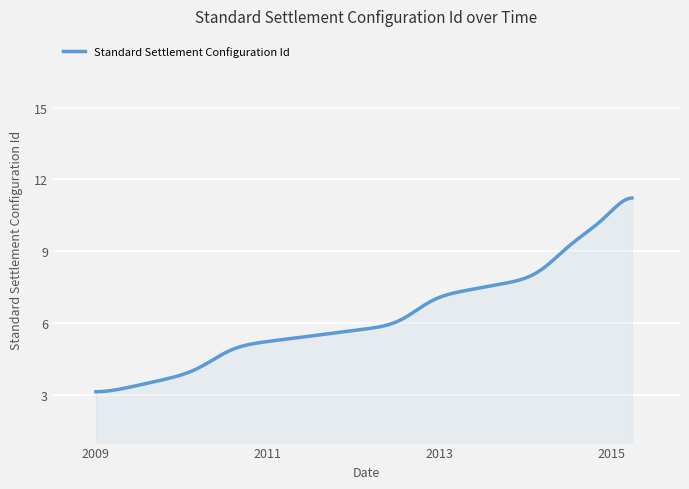

Does the chart display data point markers on the line(s)?

No